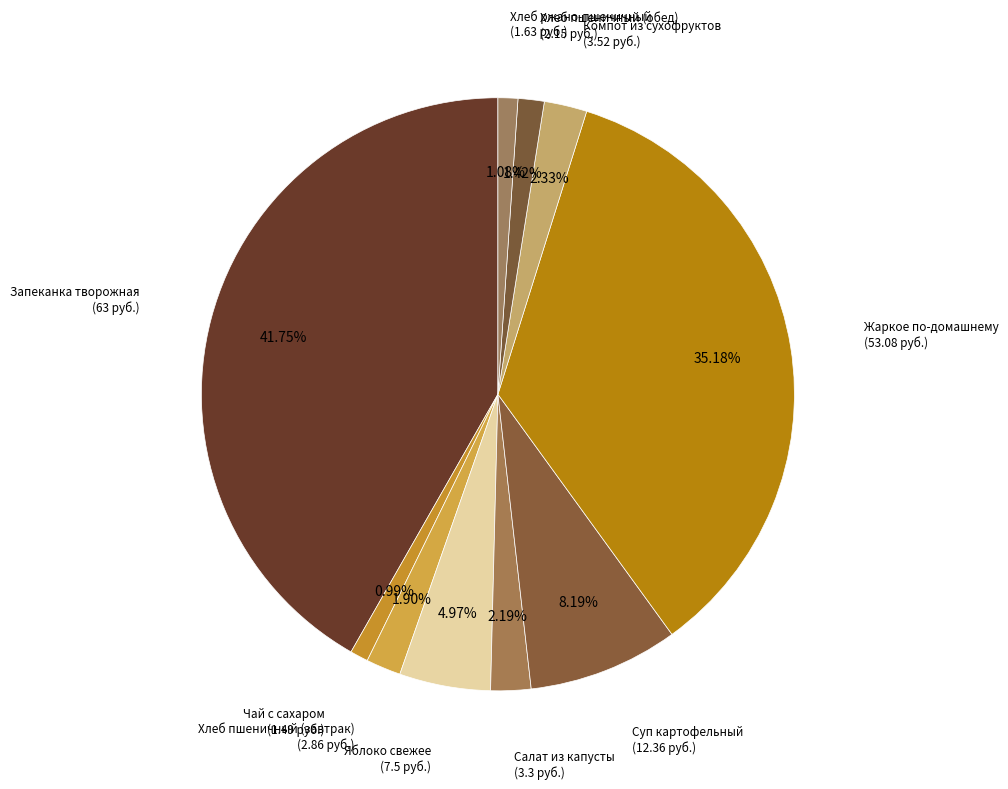

How many segments does this pie chart have?

10